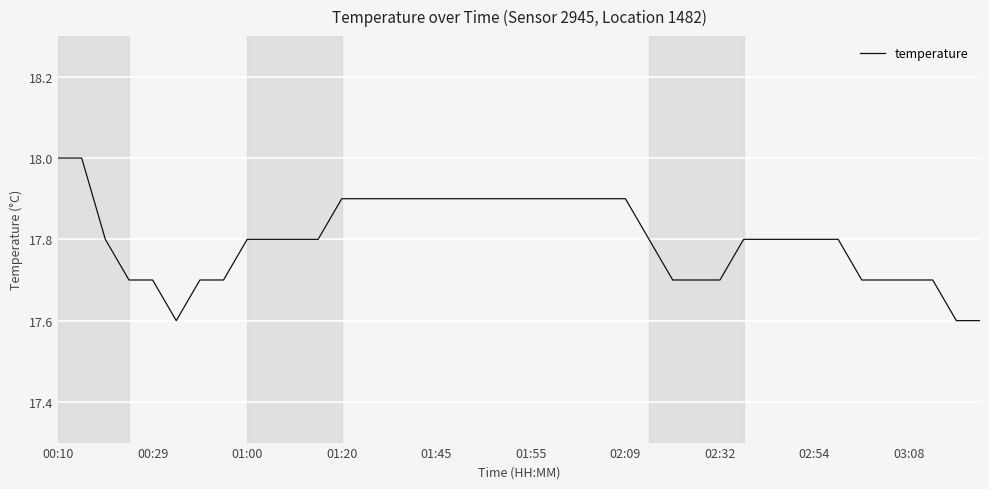

What is the maximum value shown in the chart?

18.0